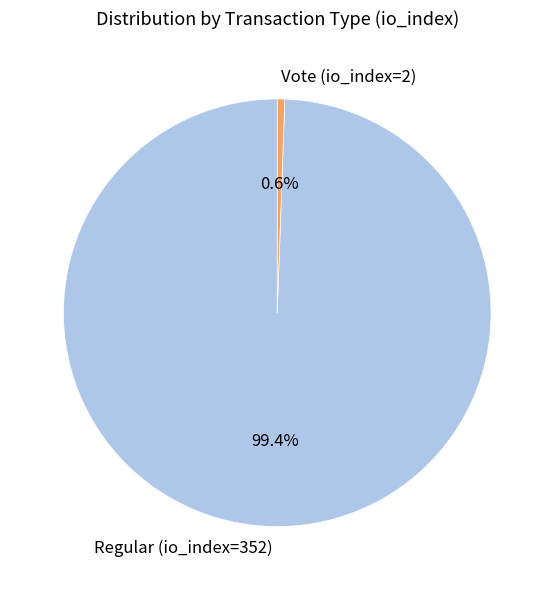

Which slice is the smallest?

Vote (io_index=2)